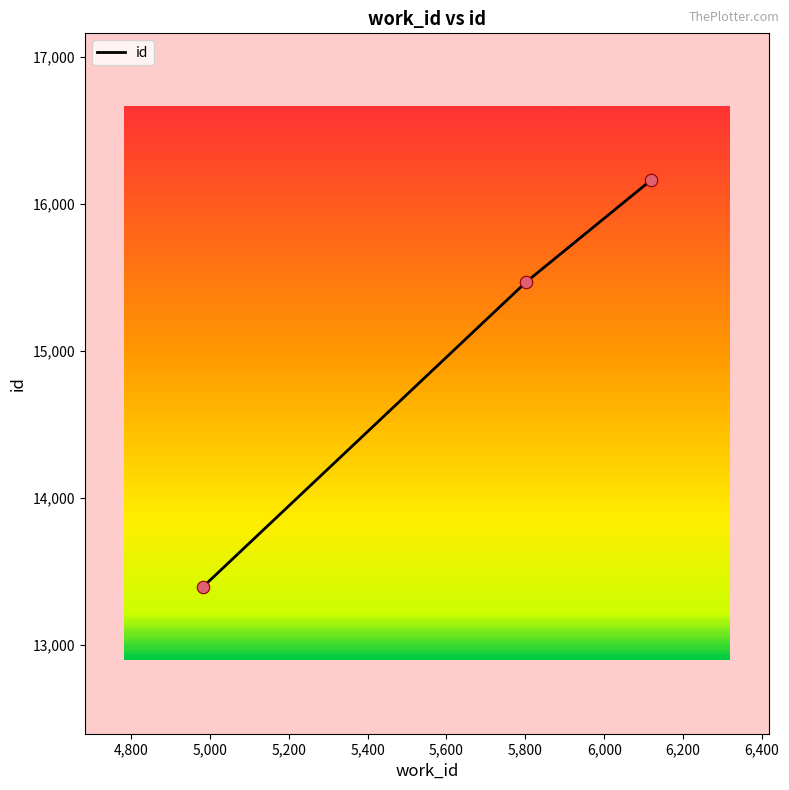

What is the greatest value displayed?

16161